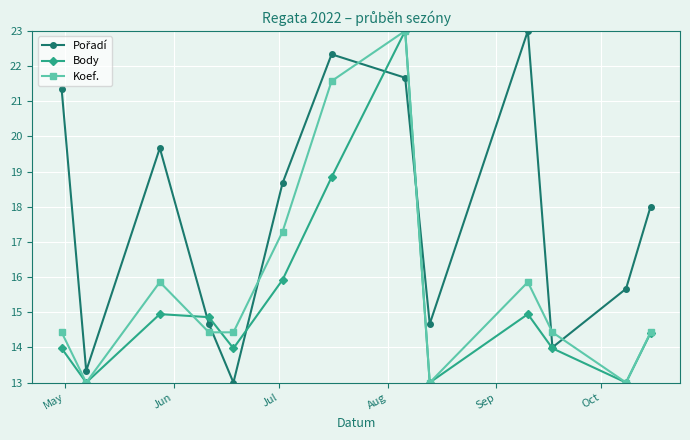

In Body, how many points are higher than both neighbors (excluding endpoints)?

3